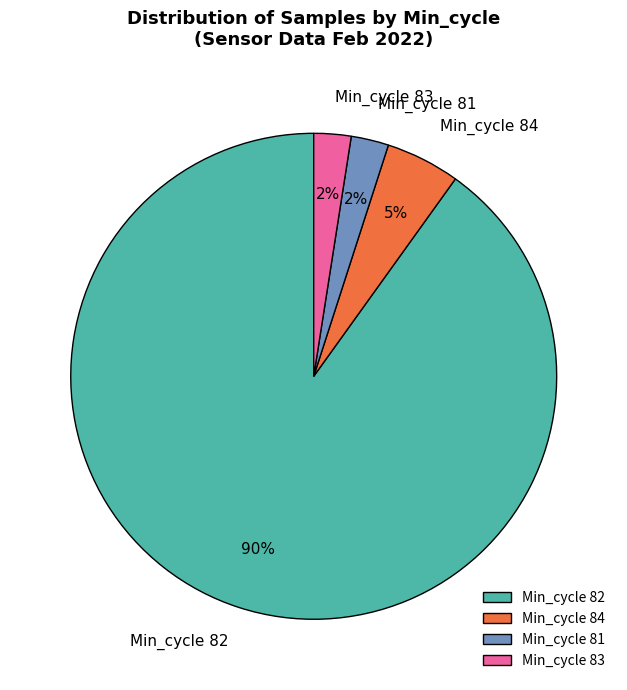

To the nearest percent, what portion does Min_cycle 81 represent?

2%